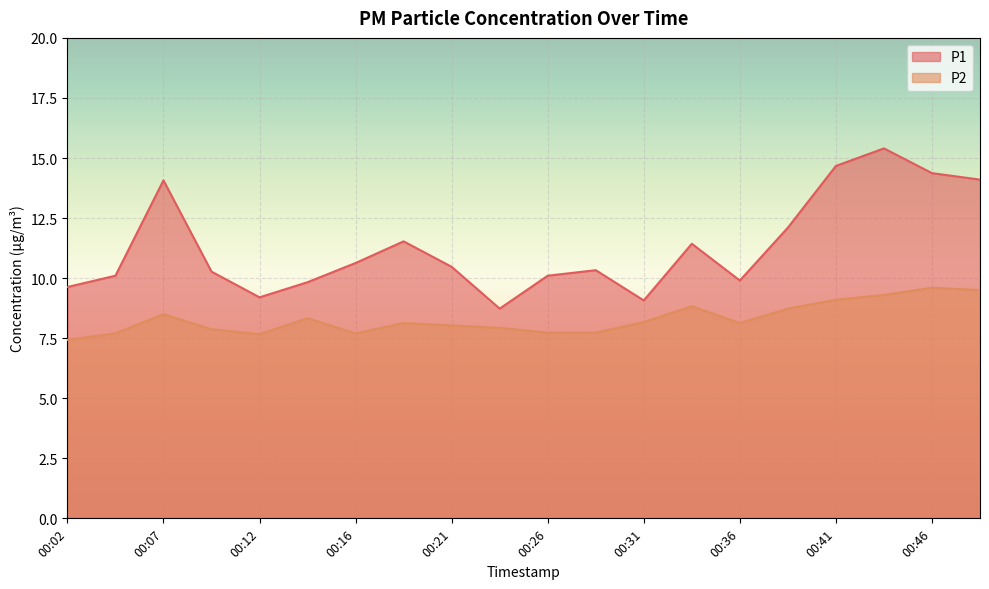

Reading left to right, extract all data points from this chart.

P1: 9.6	10.1	14.1	10.3	9.2	9.8	10.6	11.5	10.5	8.7	10.1	10.3	9.1	11.4	9.9	12.1	14.7	15.4	14.4	14.1
P2: 7.4	7.7	8.5	7.9	7.7	8.3	7.7	8.1	8.0	7.9	7.7	7.7	8.2	8.8	8.1	8.7	9.1	9.3	9.6	9.5